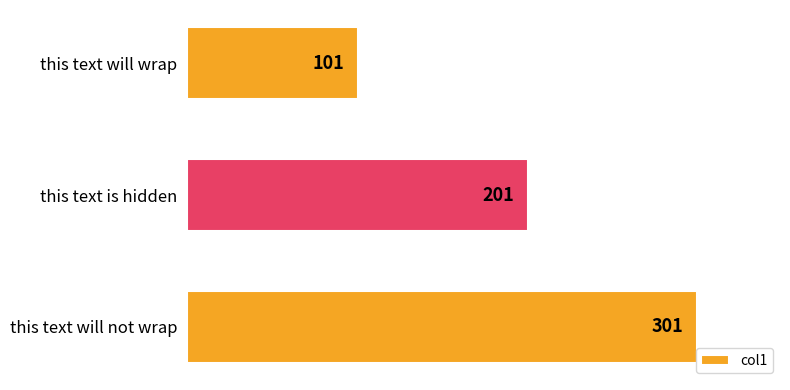

What is the difference between the maximum and second lowest values?

100